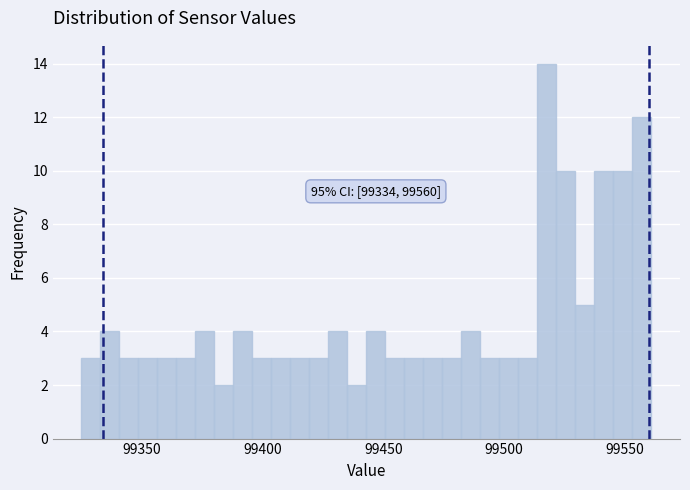

Around what value on the x-axis is the tallest bar? Give the approximate position of its centre, as read against the axis.

99520